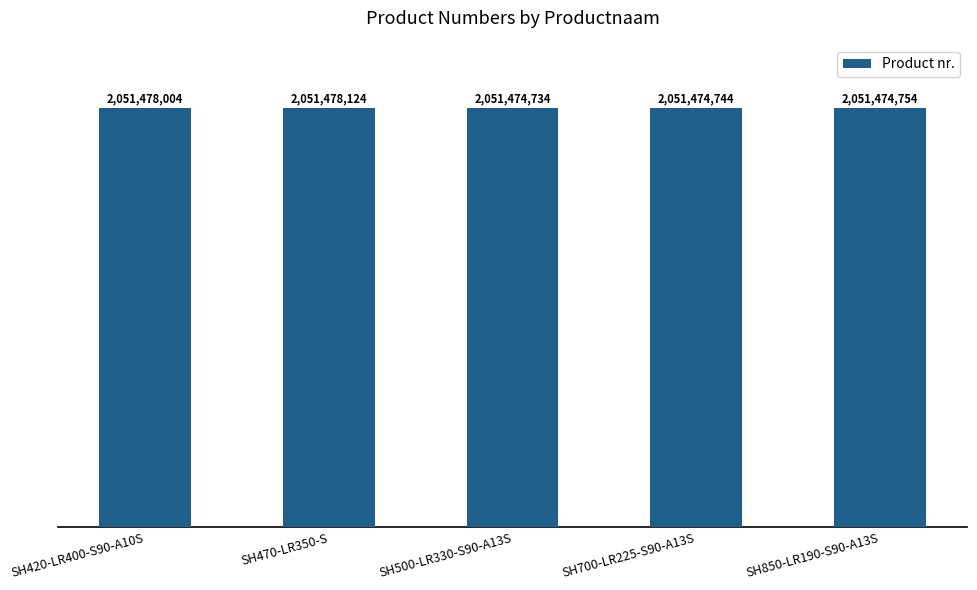

What position from the right is SH500-LR330-S90-A13S?

3